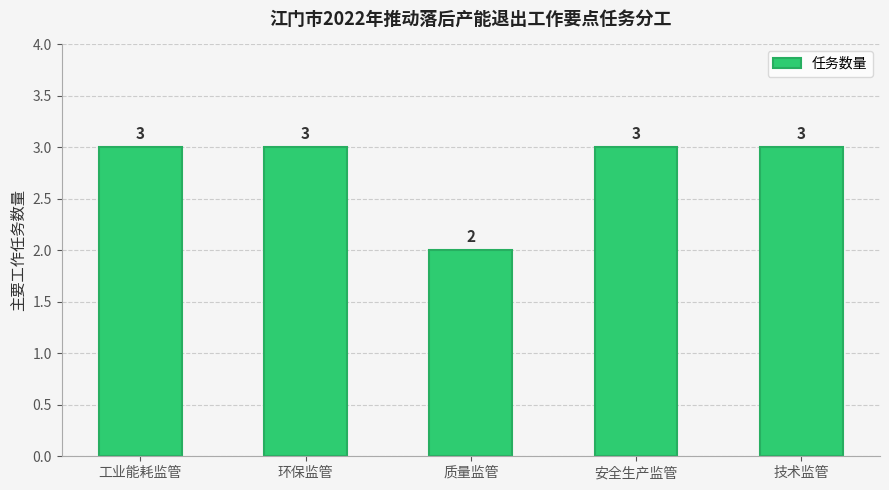

Is it true that the value at 质量监管 is 2?

True